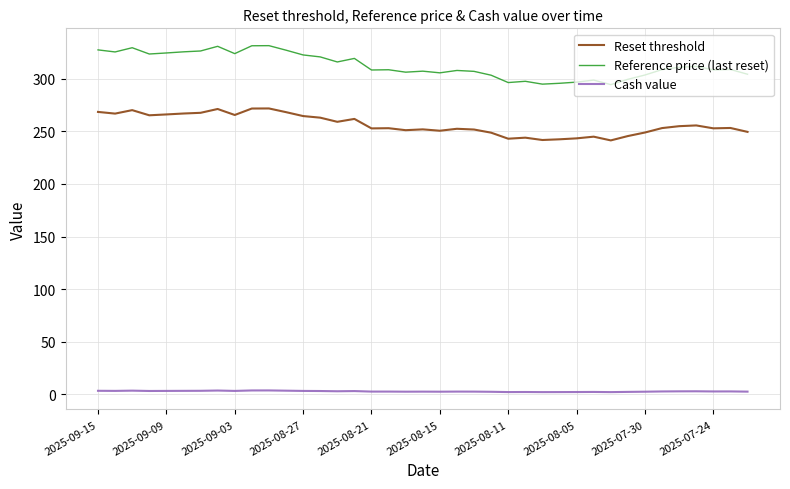

What is the difference between the maximum and minimum values in the Reset threshold series?

30.3